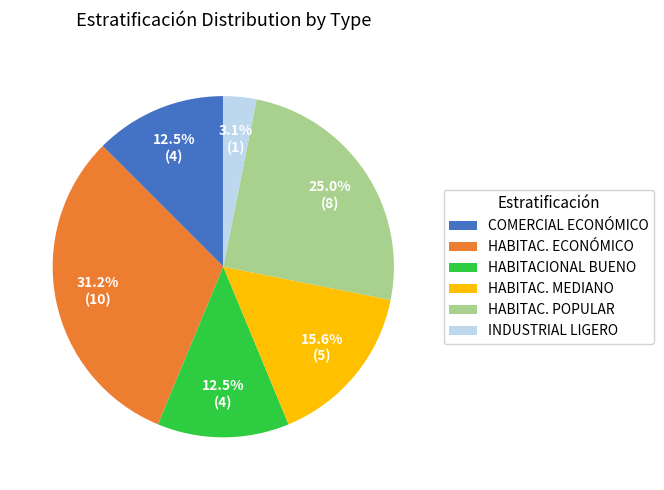

What is the ratio of the value at HABITAC. POPULAR to the value at COMERCIAL ECONÓMICO?

2.0